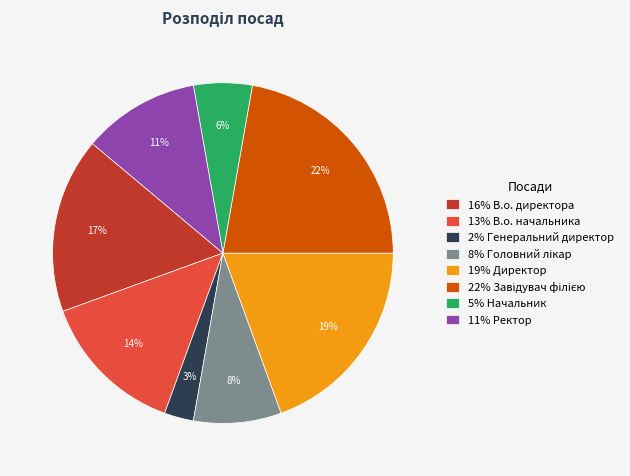

Which has a higher value, 19% Директор or 13% В.о. начальника?

19% Директор